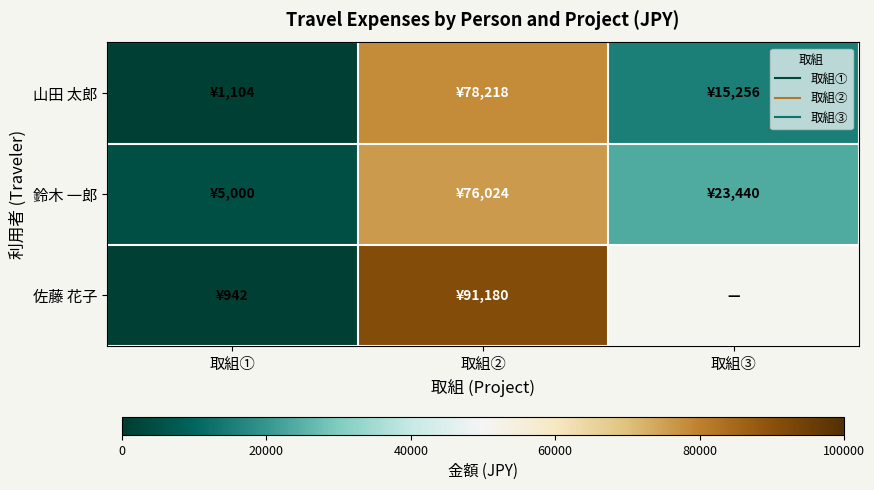

Where is 山田 太郎 nearest to the value 39661?

取組③